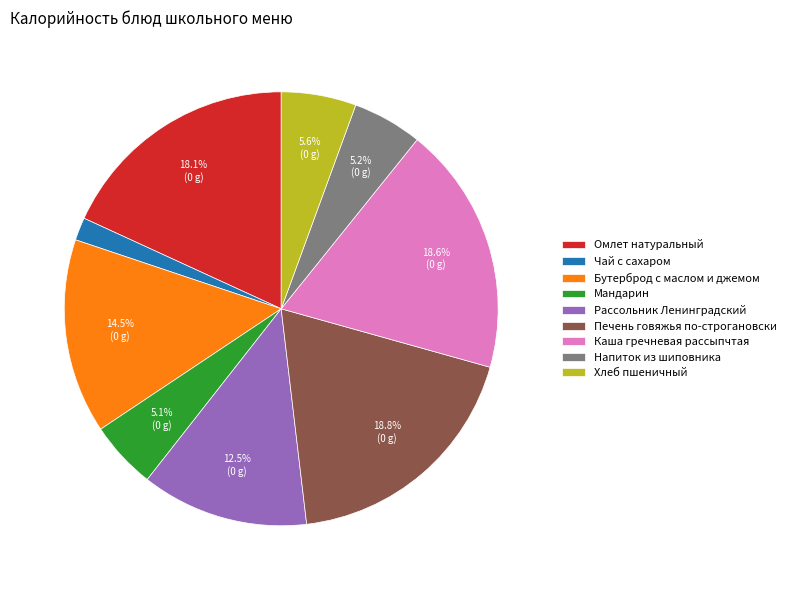

To the nearest percent, what portion does Чай с сахаром represent?

2%